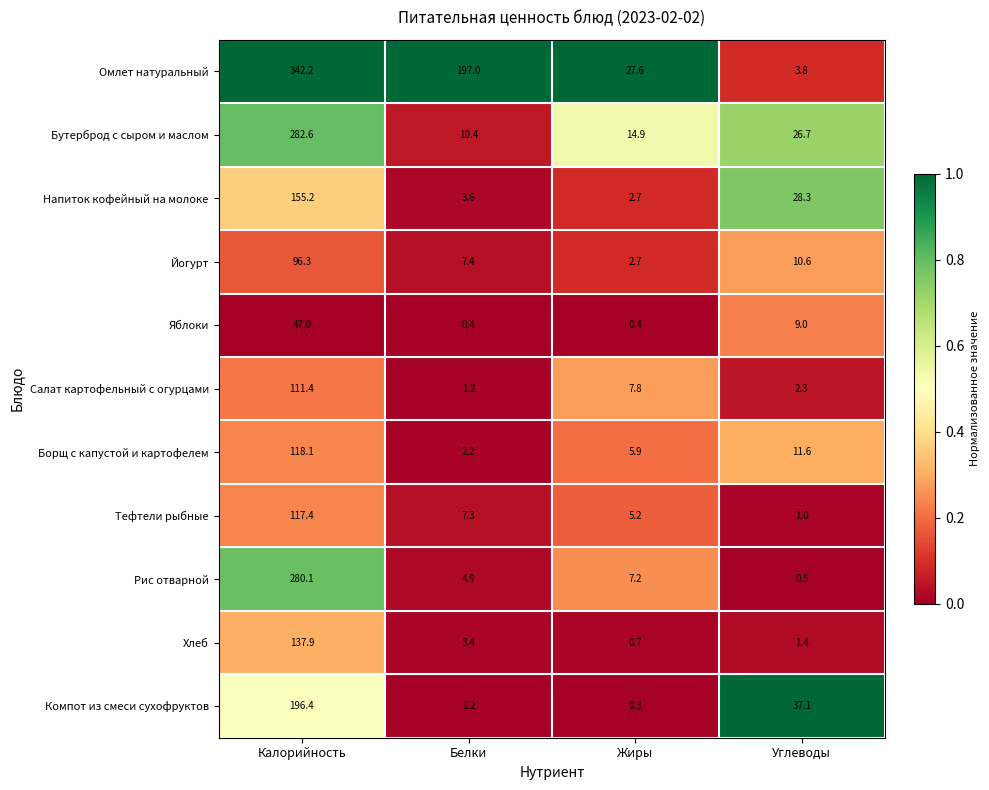

How many distinct data groups are displayed?

11